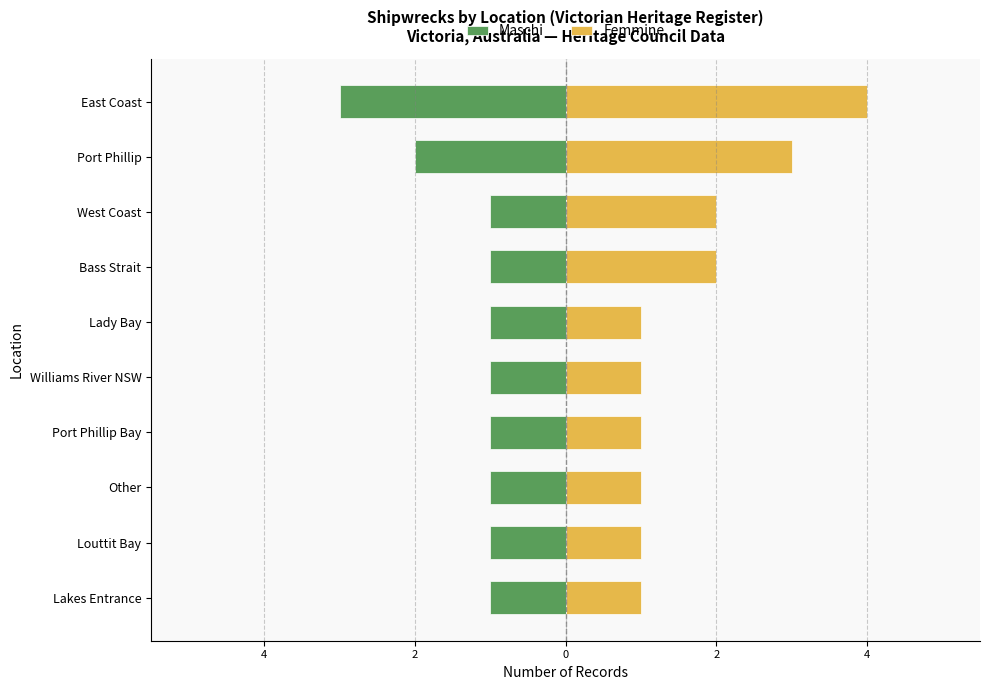

Reading right to left, transcribe all the data shown in this chart.

Maschi: -3	-2	-1	-1	-1	-1	-1	-1	-1	-1
Femmine: 4	3	2	2	1	1	1	1	1	1